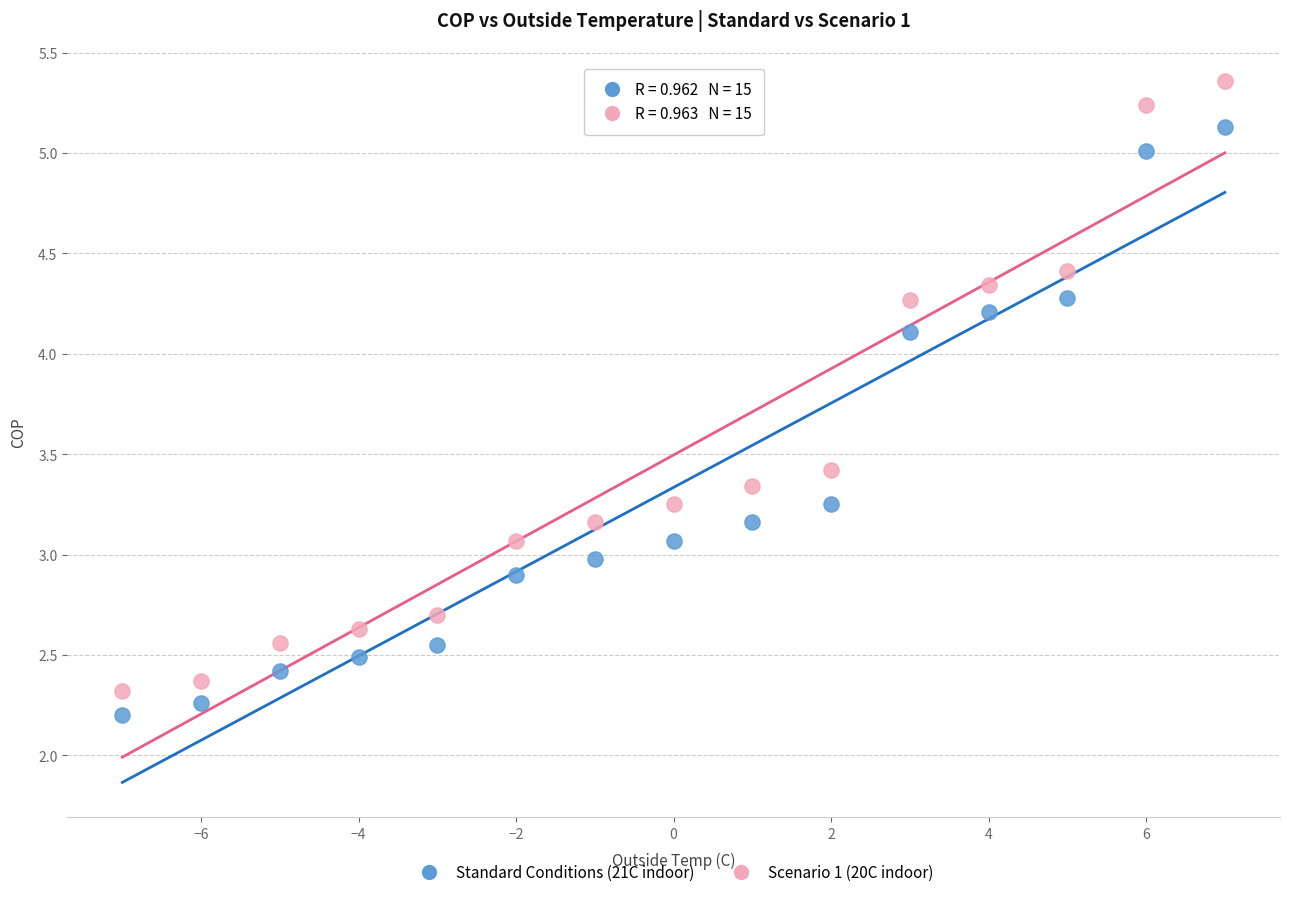

Which series contains the highest Y value?

Scenario 1 (20C indoor)